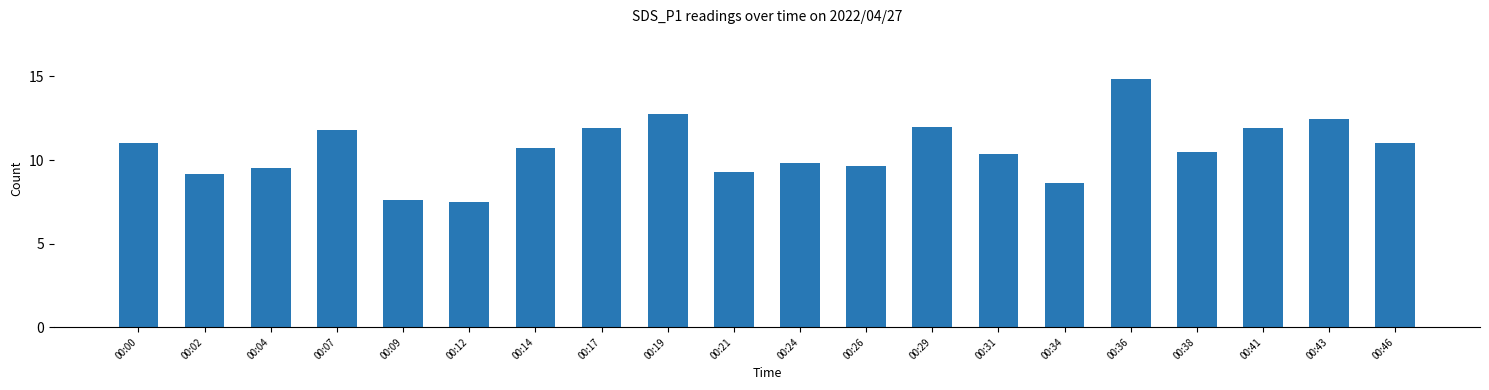

Read the value at 00:02.

9.2